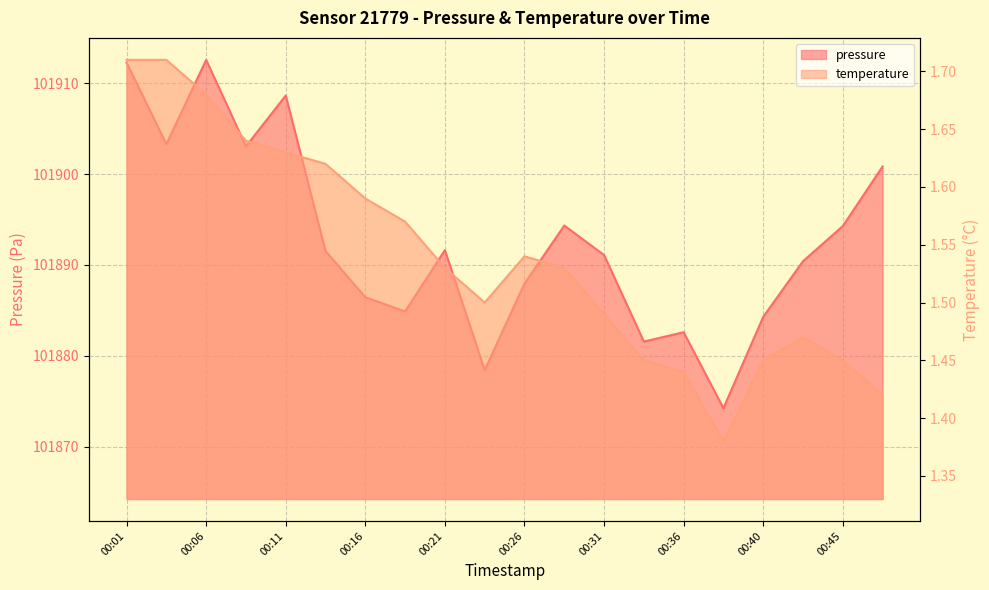

Between 00:21 and 00:40, which is larger?

00:21